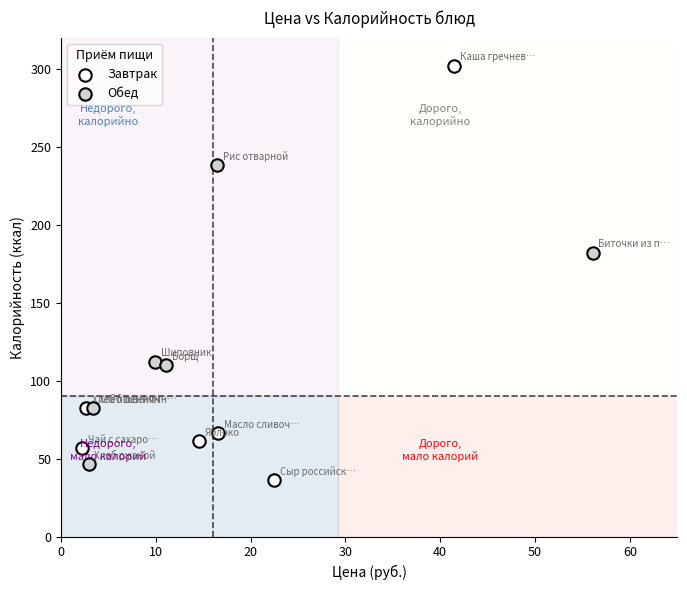

Which series has the widest spread of Y values?

Завтрак